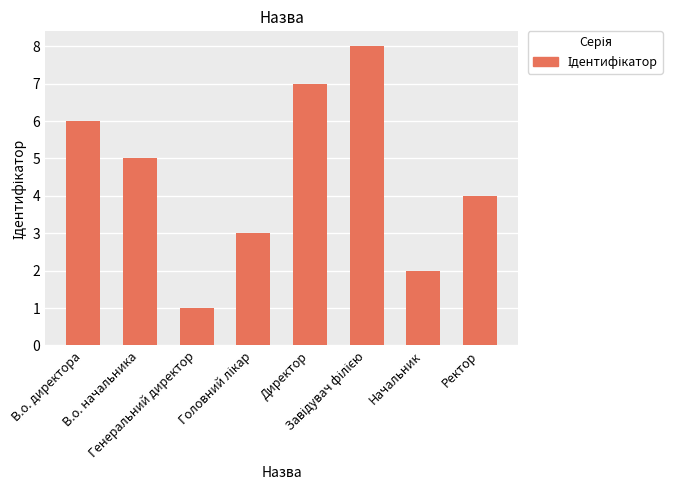

How many data points does each series have?

8